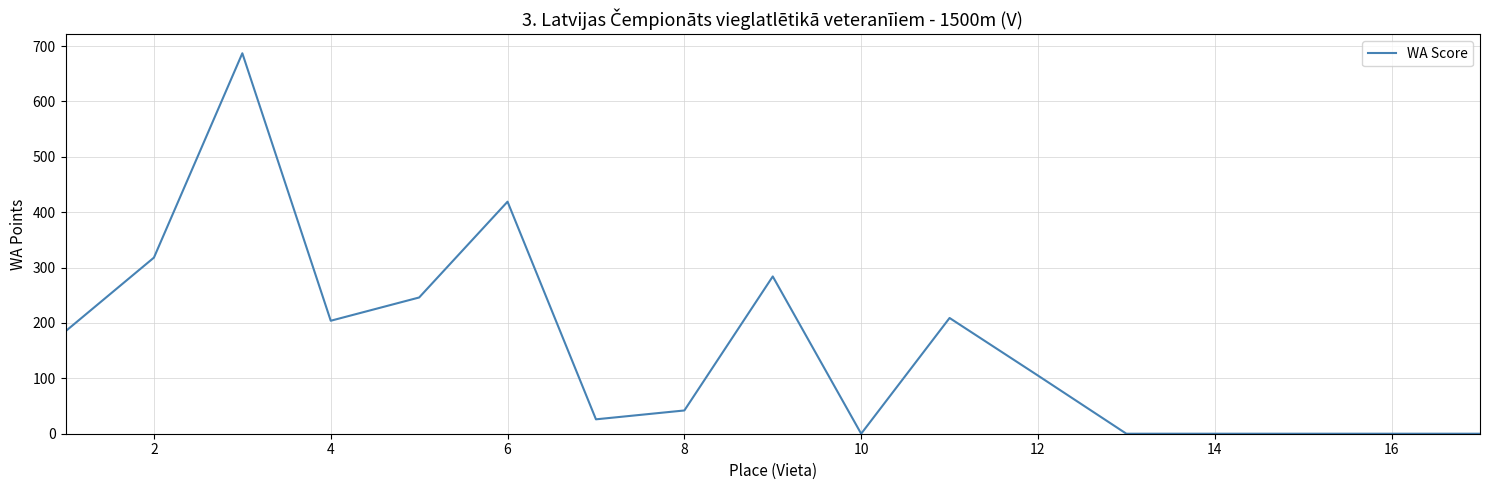

What is the difference between the maximum and minimum values?

687